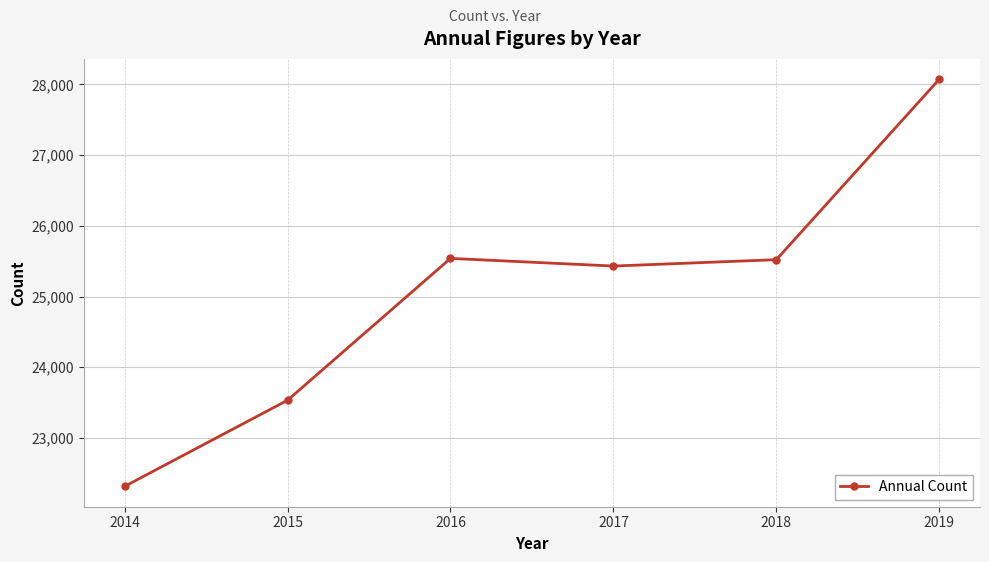

Is this an area chart (filled region under the line)?

No